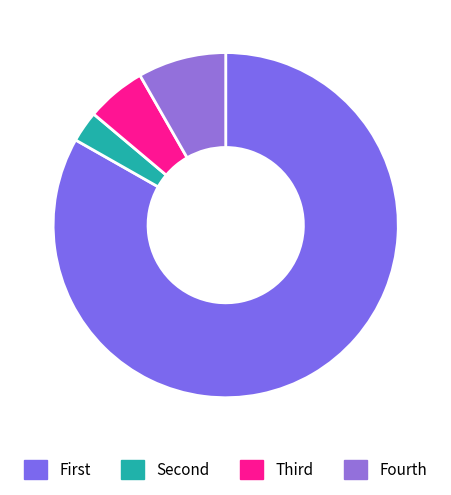

Which category has the smallest portion of the pie?

Second